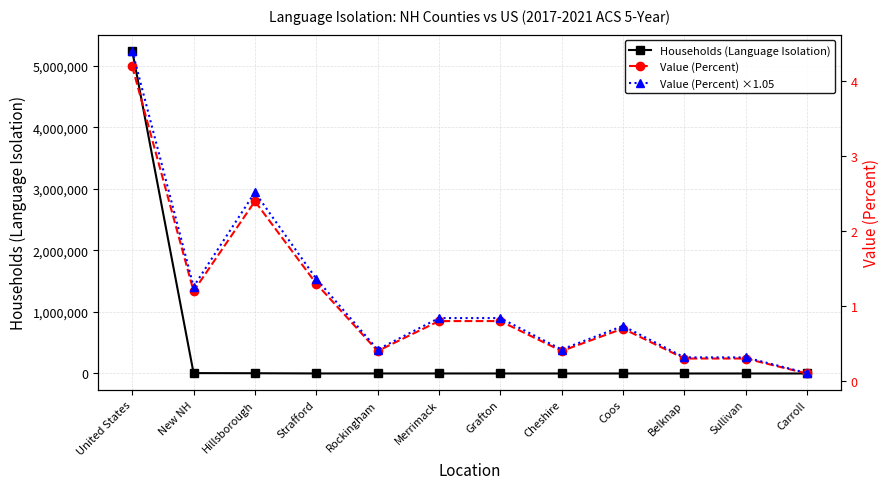

True or false: Value (Percent) has more than 2 points higher than both neighbors.

False